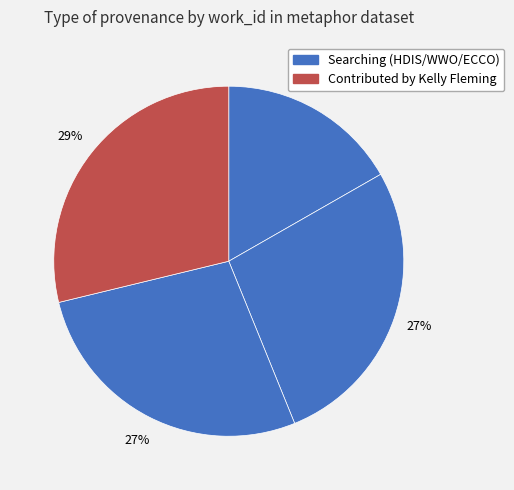

How many slices are in this pie chart?

4